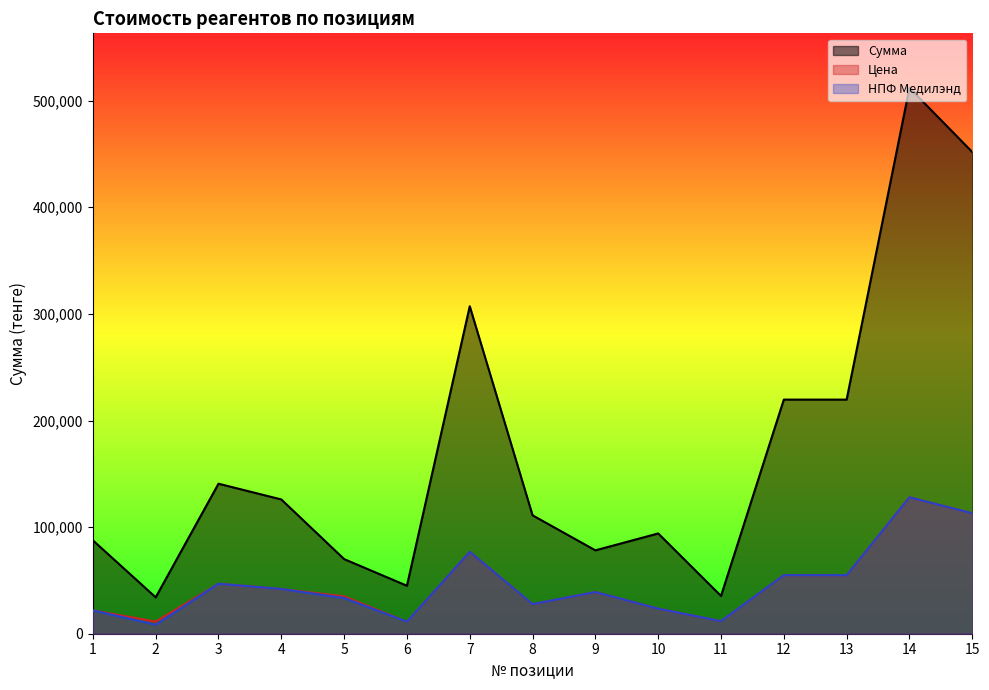

At how many categories does at least one series exceed 329111?

2